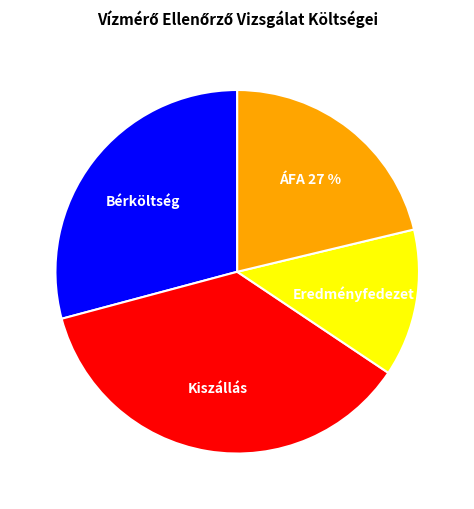

To the nearest percent, what portion does Eredményfedezet represent?

13%